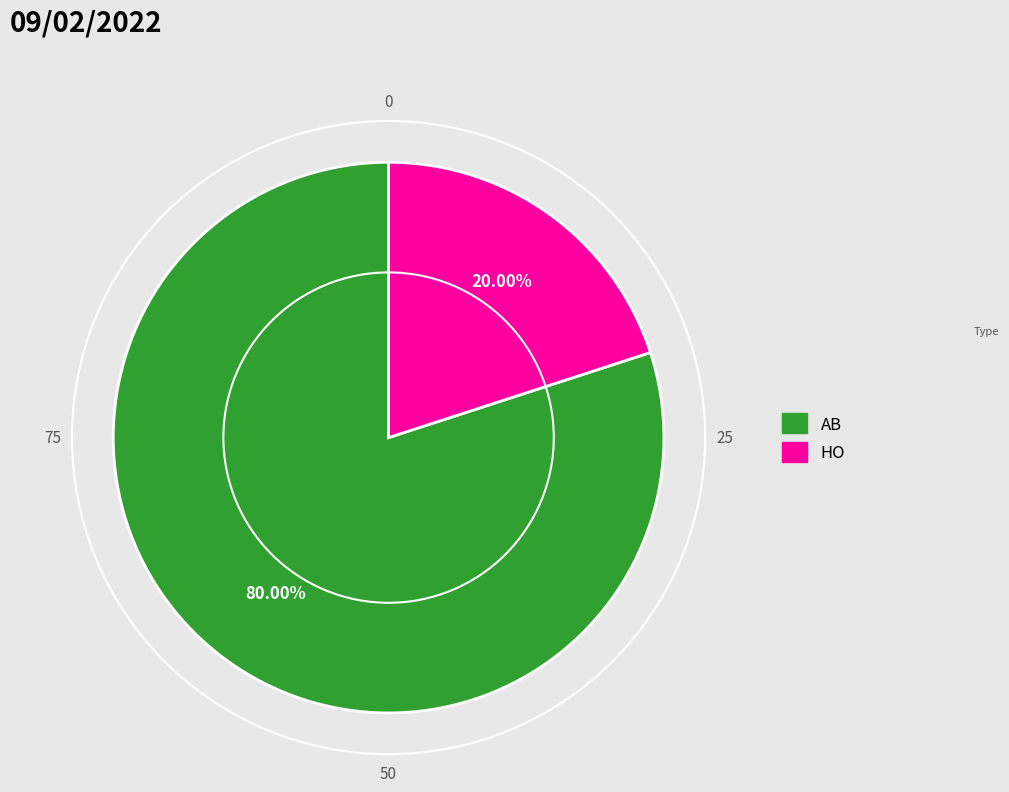

What is the smallest slice in the pie chart?

HO